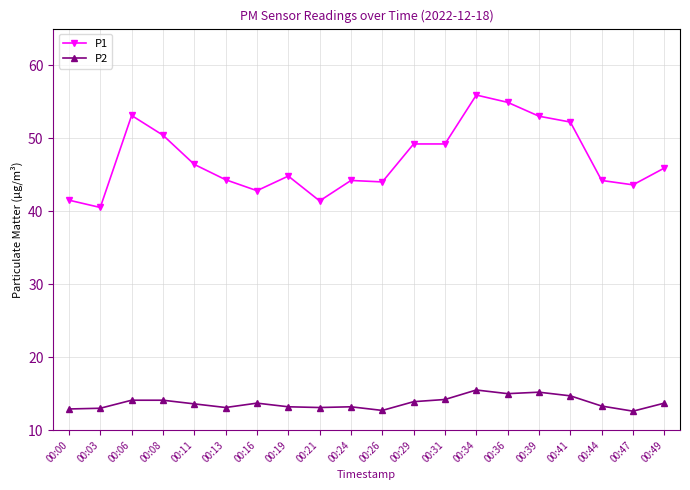

The value of P2 at 00:08 is 14.1. True or false?

True